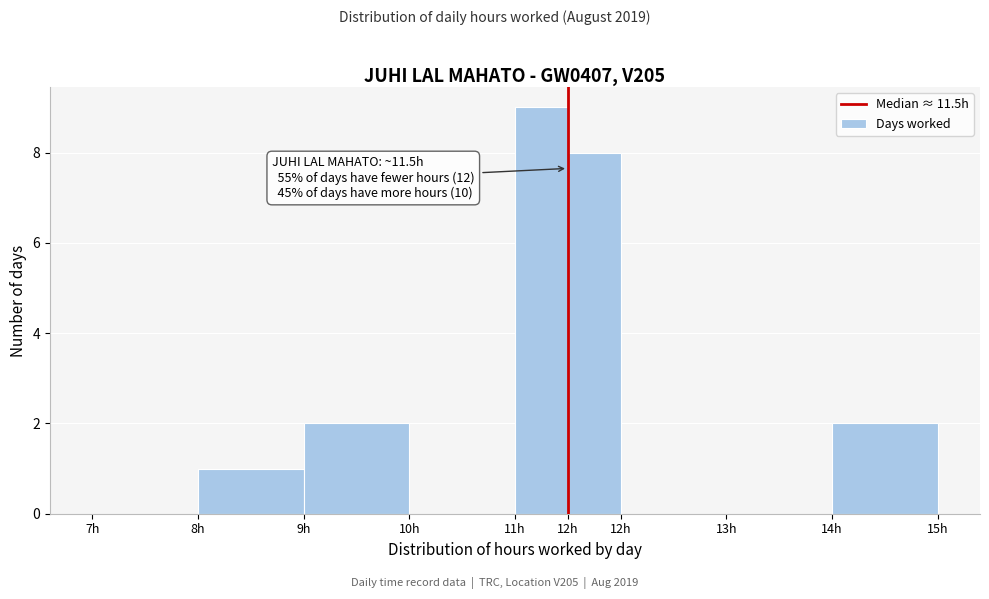

How many data points does each series have?

9